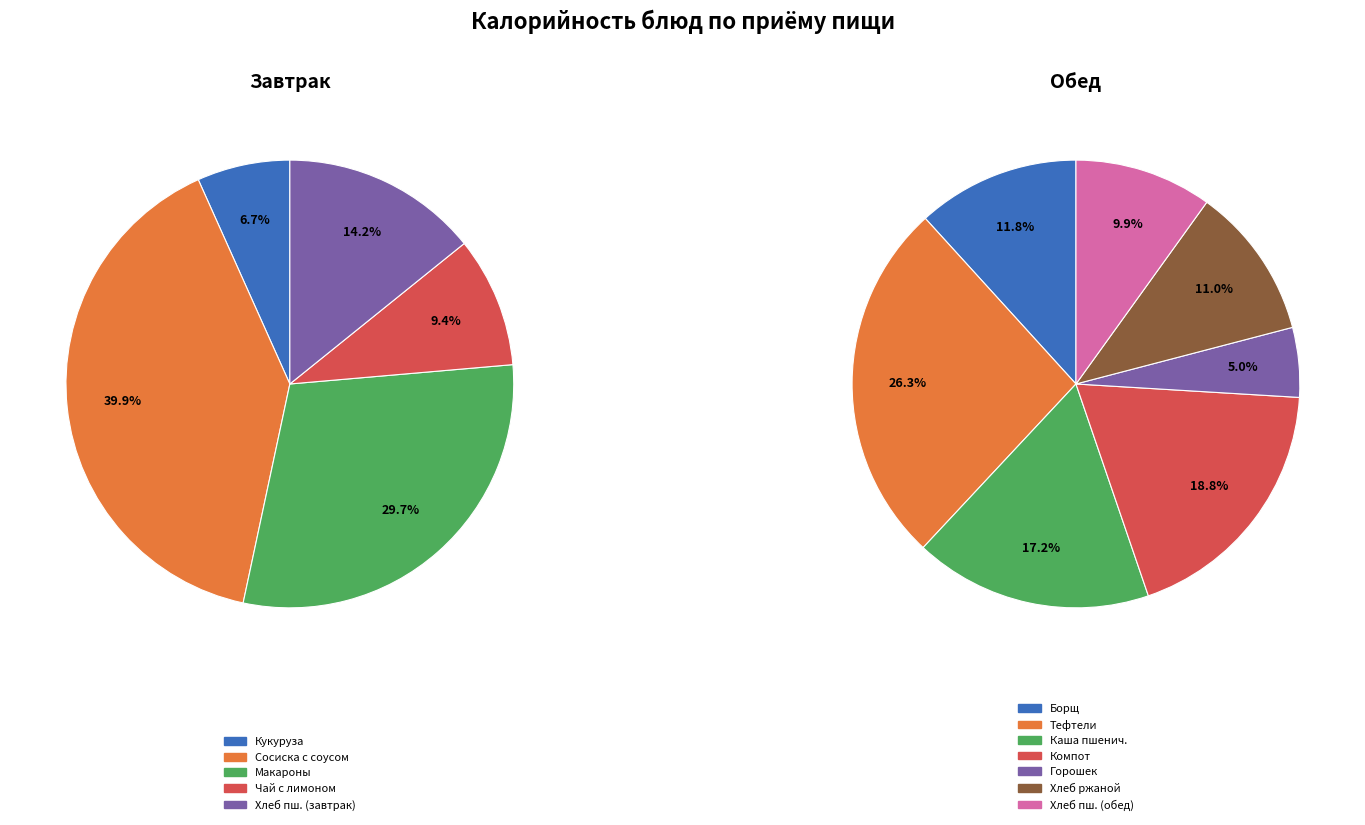

Between Сосиска отварная с соусом красным and Зеленый горошек консервированный, which is larger?

Сосиска отварная с соусом красным